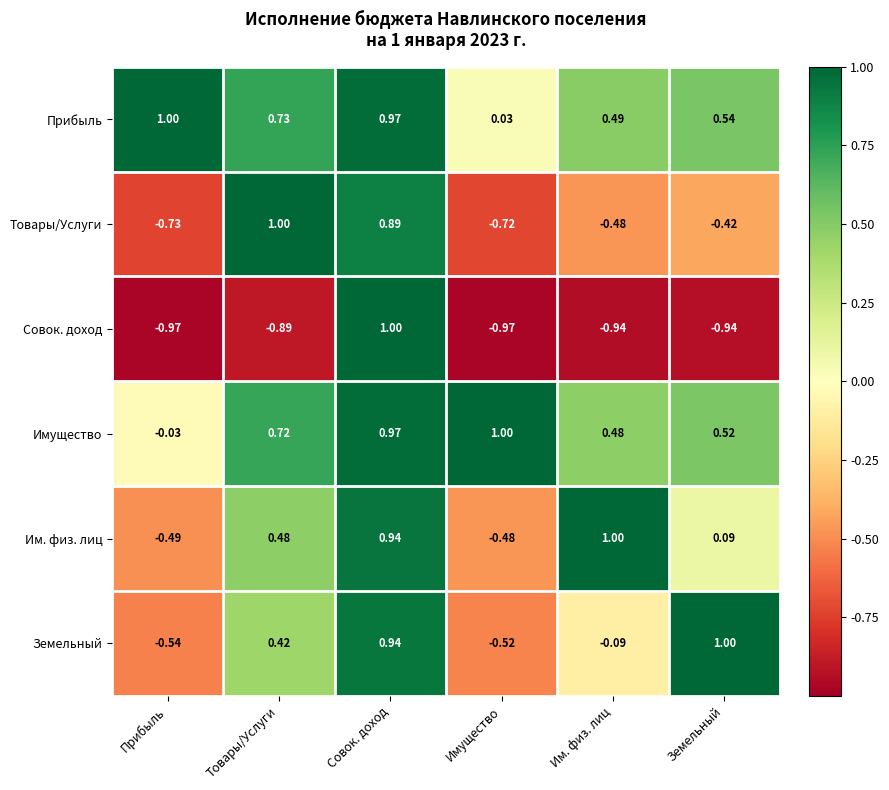

Which series has the widest spread of values?

Совок. доход